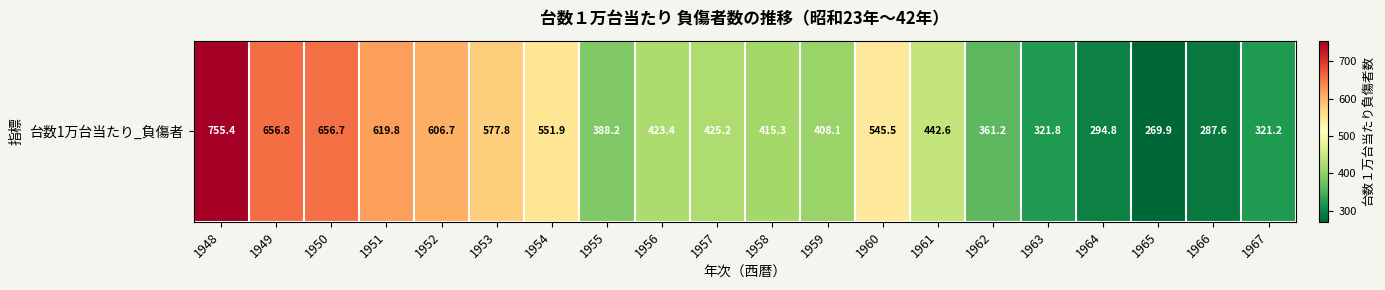

Reading right to left, list all the values displayed in this chart.

321.2	287.6	269.9	294.8	321.8	361.2	442.6	545.5	408.1	415.3	425.2	423.4	388.2	551.9	577.8	606.7	619.8	656.7	656.8	755.4